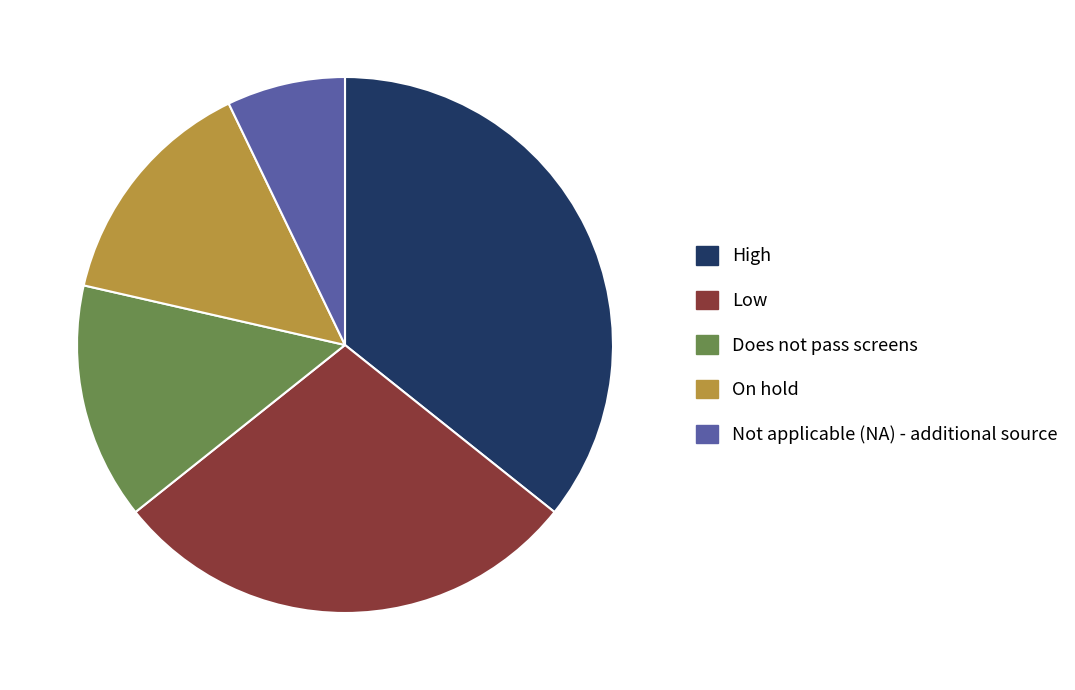

Which category has the biggest portion of the pie?

High